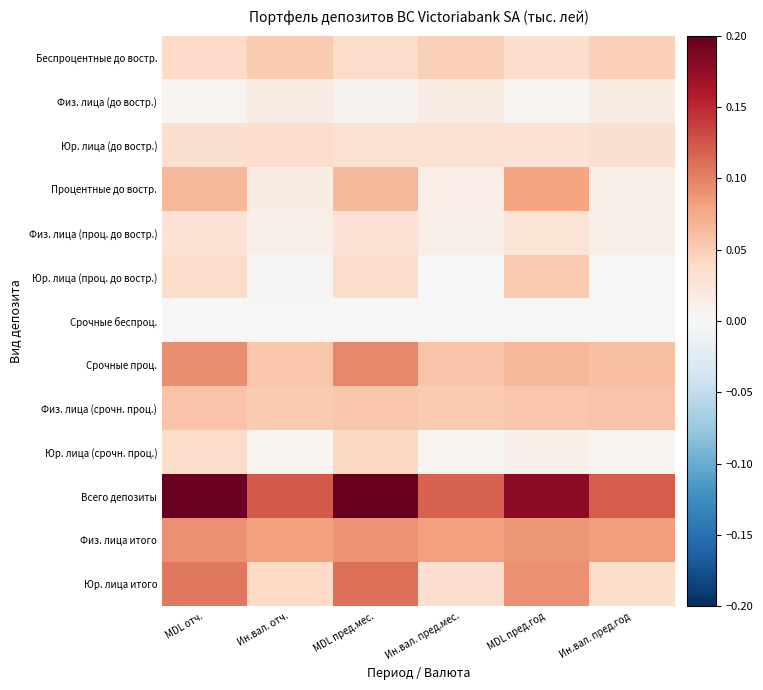

Which series has the largest total across all categories?

Всего депозиты